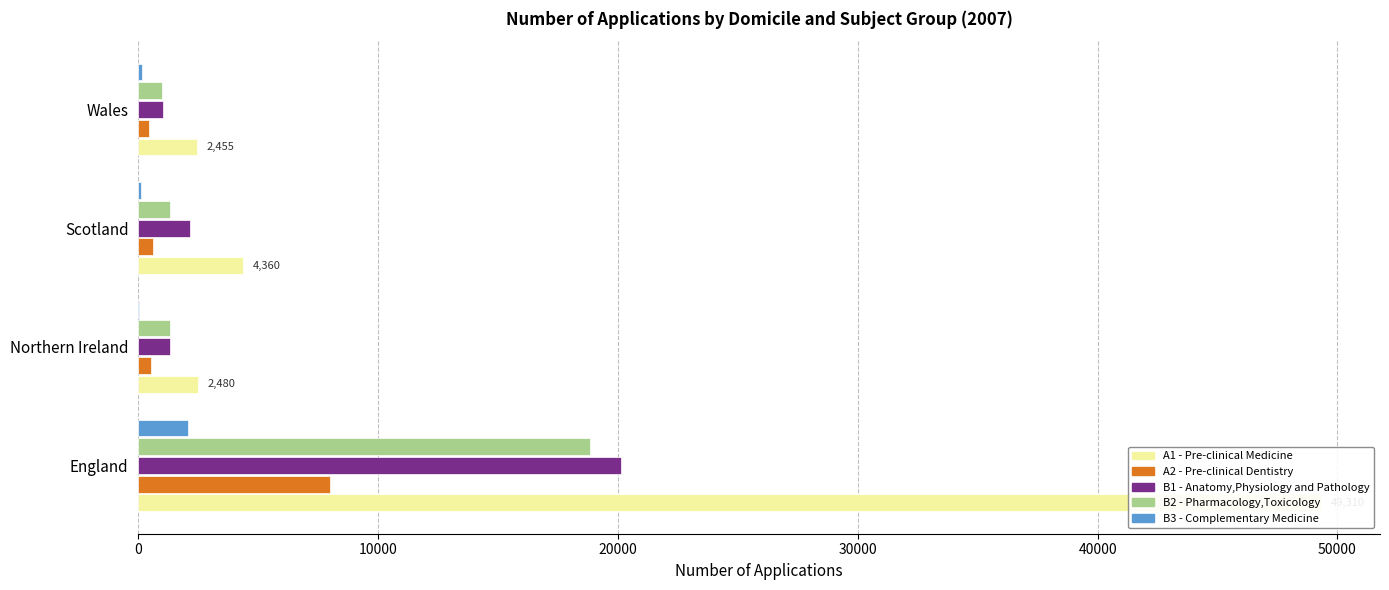

Reading left to right, list all the values displayed in this chart.

A1 - Pre-clinical Medicine: 49310	2480	4360	2455
A2 - Pre-clinical Dentistry: 8005	525	600	460
B1 - Anatomy,Physiology and Pathology: 20140	1315	2170	1040
B2 - Pharmacology,Toxicology: 18855	1335	1345	1000
B3 - Complementary Medicine: 2070	40	115	170